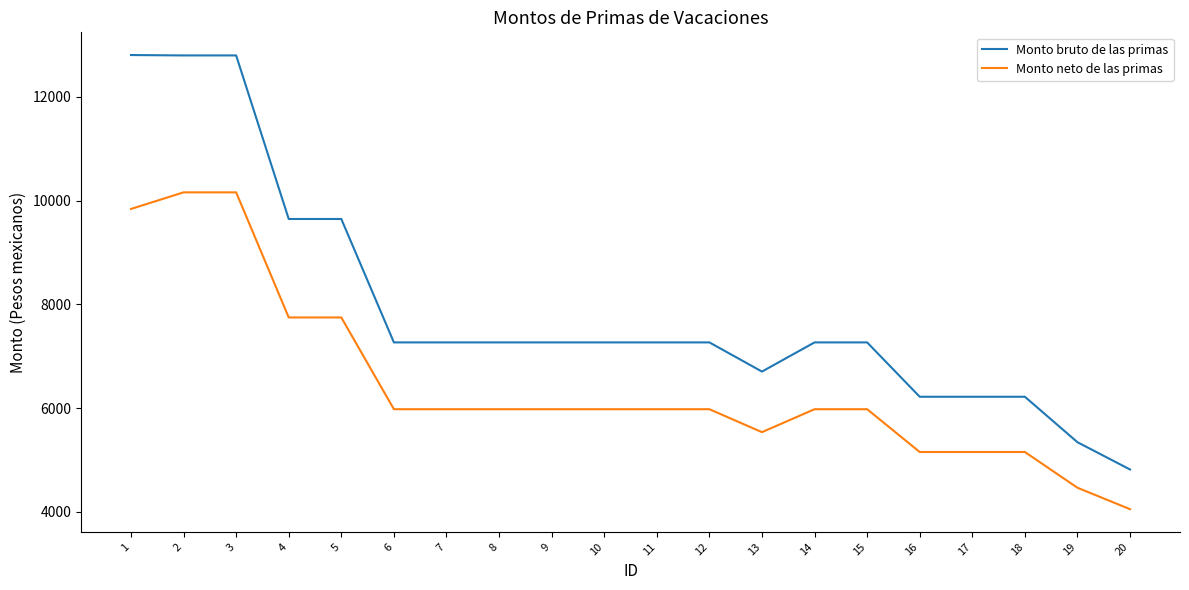

True or false: Monto bruto de las primas and Monto neto de las primas intersect in this chart.

False